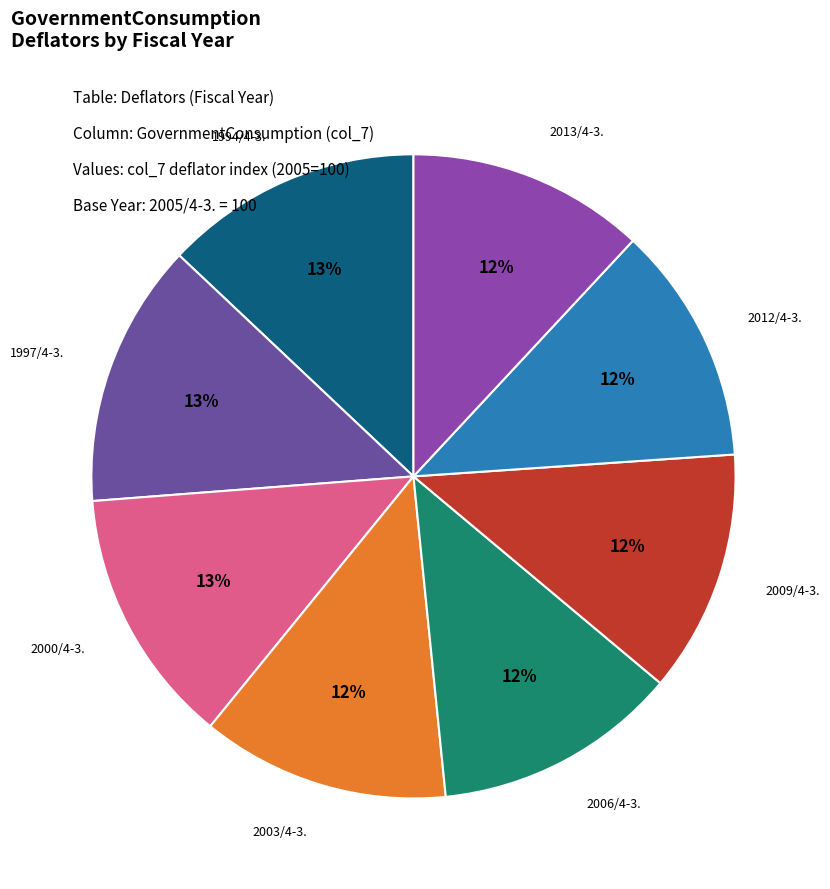

To the nearest percent, what is the difference between the largest and smallest slice percentages?

1%